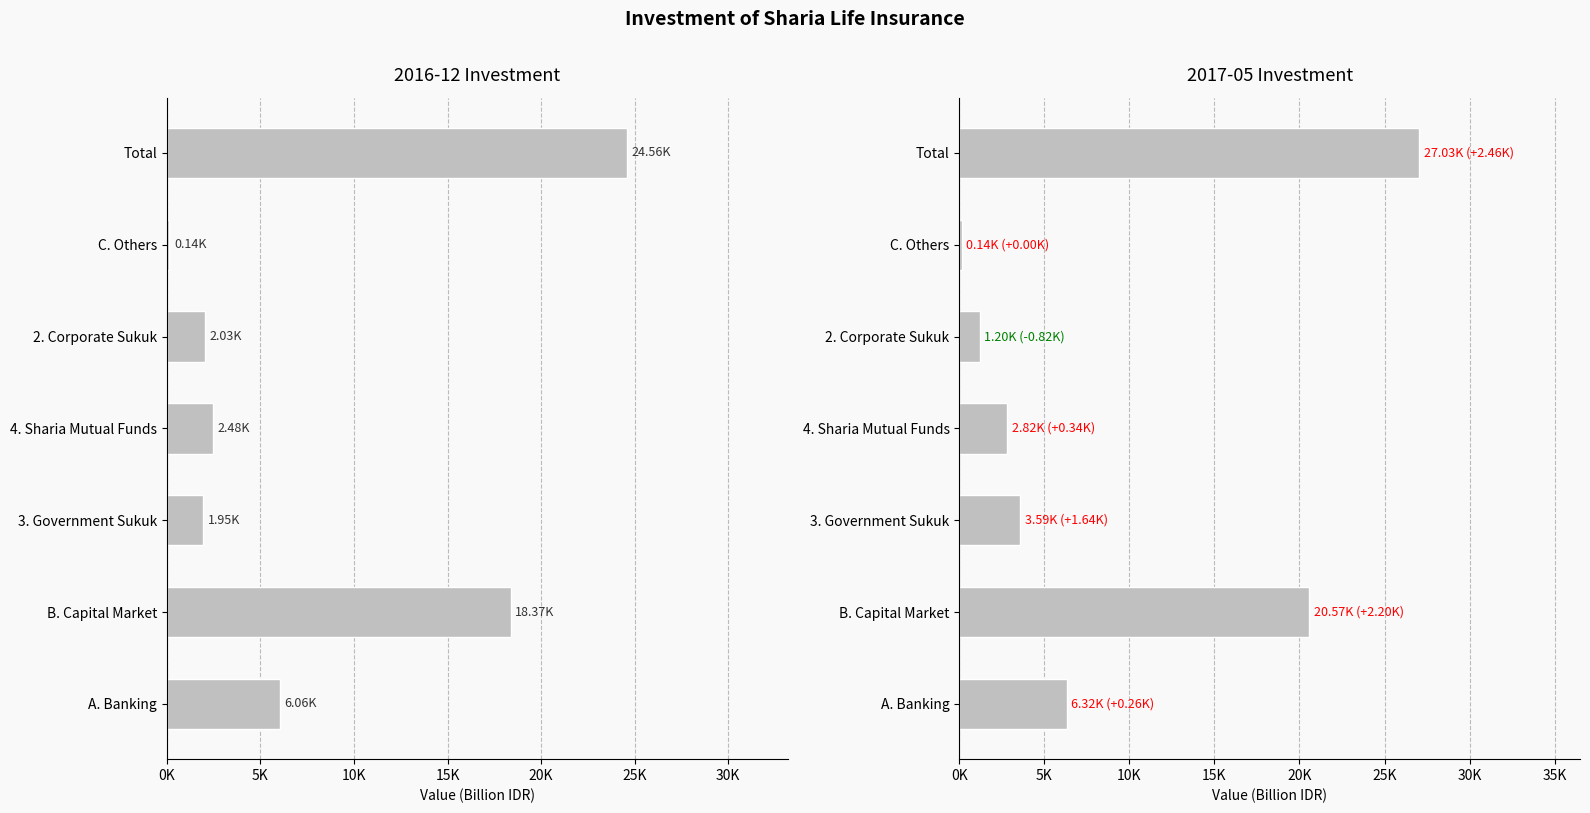

What is the label of the 2nd bar from the right?

C. Others